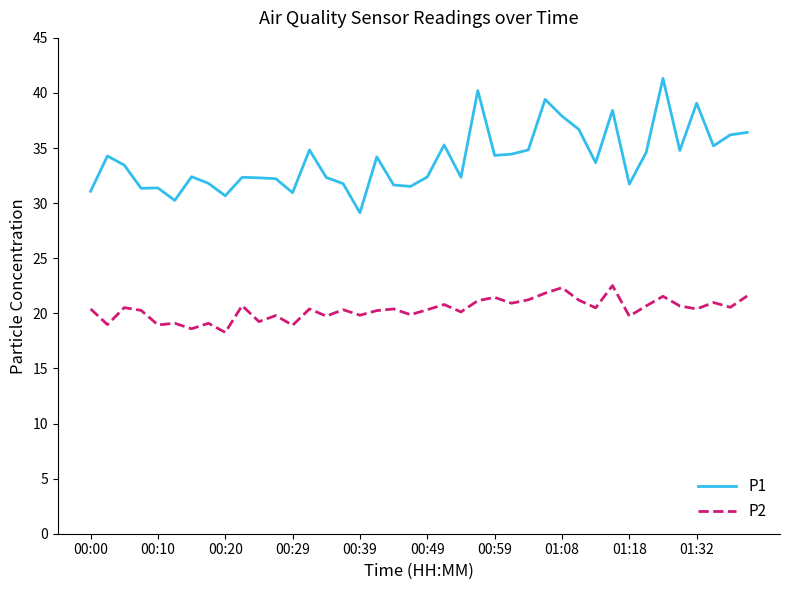

At how many categories does at least one series exceed 19?

40